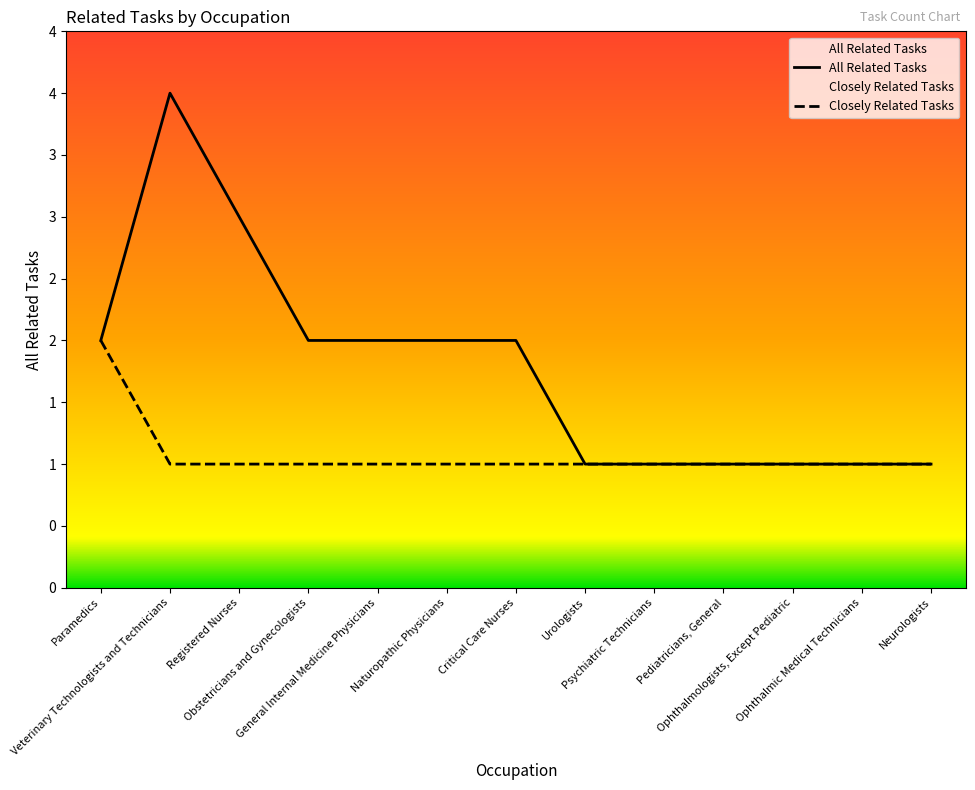

True or false: All Related Tasks and Closely Related Tasks cross at least once.

False